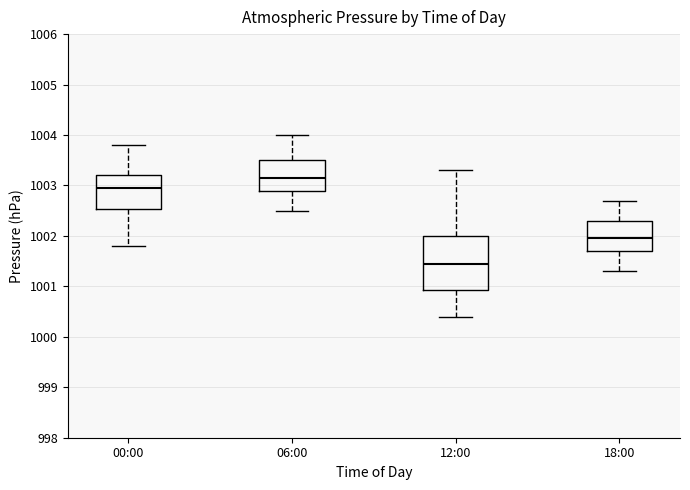

Reading left to right, transcribe this box plot: for each box, give where its median line is, the range the box spans, and where its two whiskers end, as read against the y-axis. The values are not printed on the chart, so give them approximately, as read against the axis.

00:00: median 1003.0, box 1002.5 to 1003.2, whiskers 1001.8 to 1003.8
06:00: median 1003.2, box 1002.9 to 1003.5, whiskers 1002.5 to 1004.0
12:00: median 1001.5, box 1000.9 to 1002.0, whiskers 1000.4 to 1003.3
18:00: median 1002.0, box 1001.7 to 1002.3, whiskers 1001.3 to 1002.7